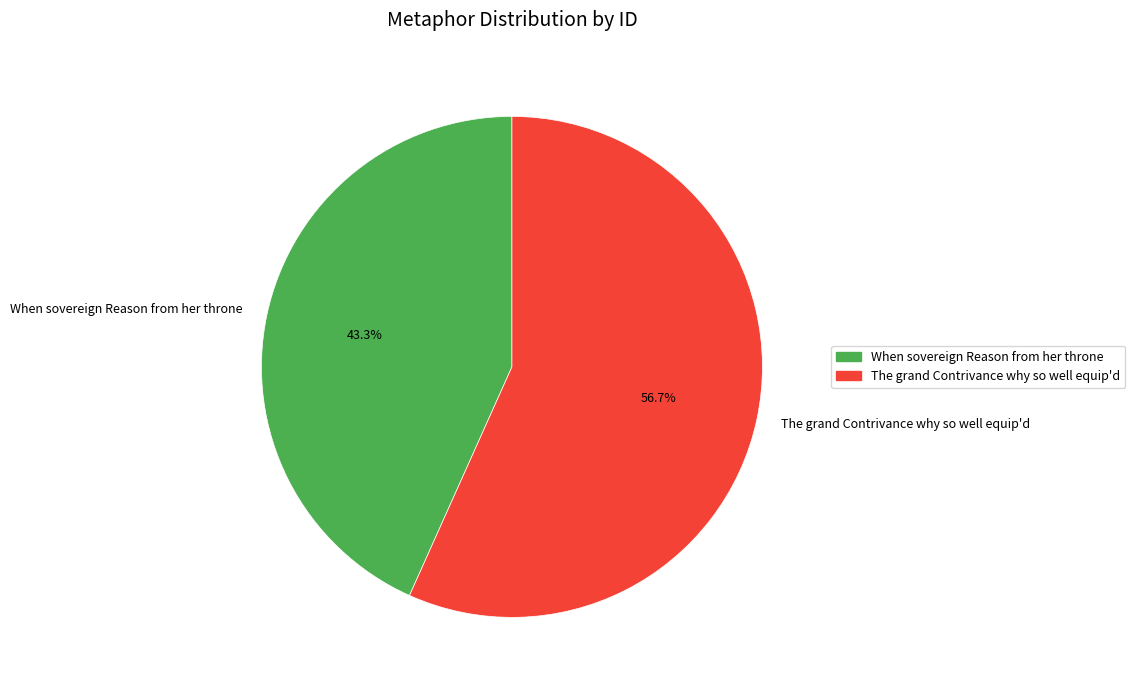

Does When sovereign Reason from her throne account for over 50% of the chart?

No